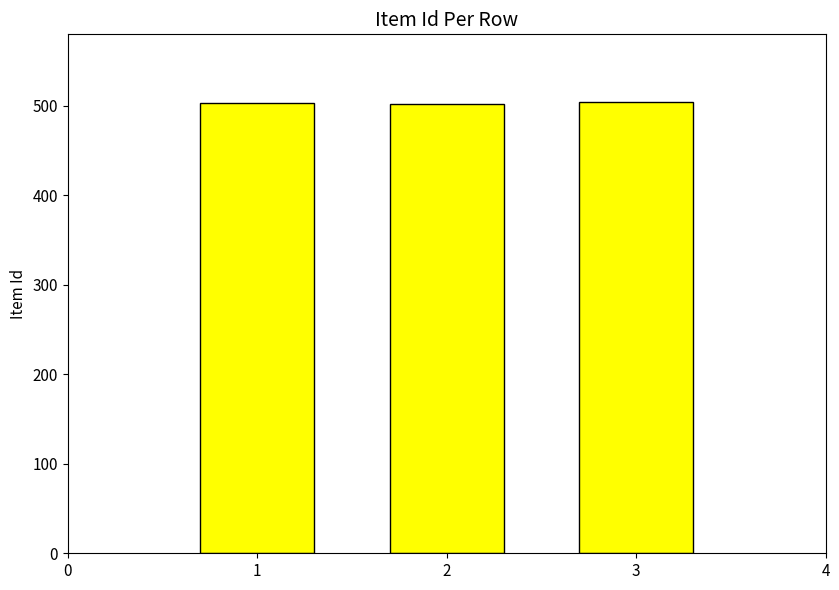

Is it true that the value at 2 is 502?

True